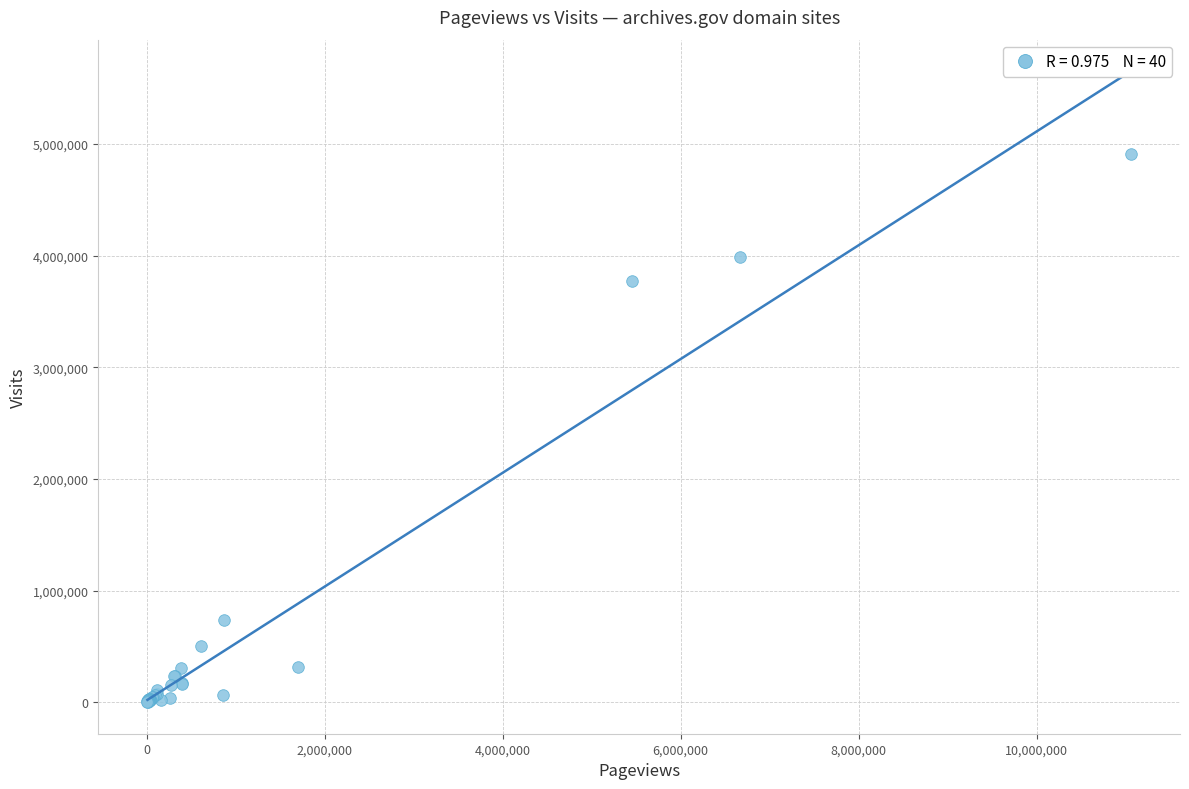

What Y value in the scatter plot is closest to 2456596?

3772576